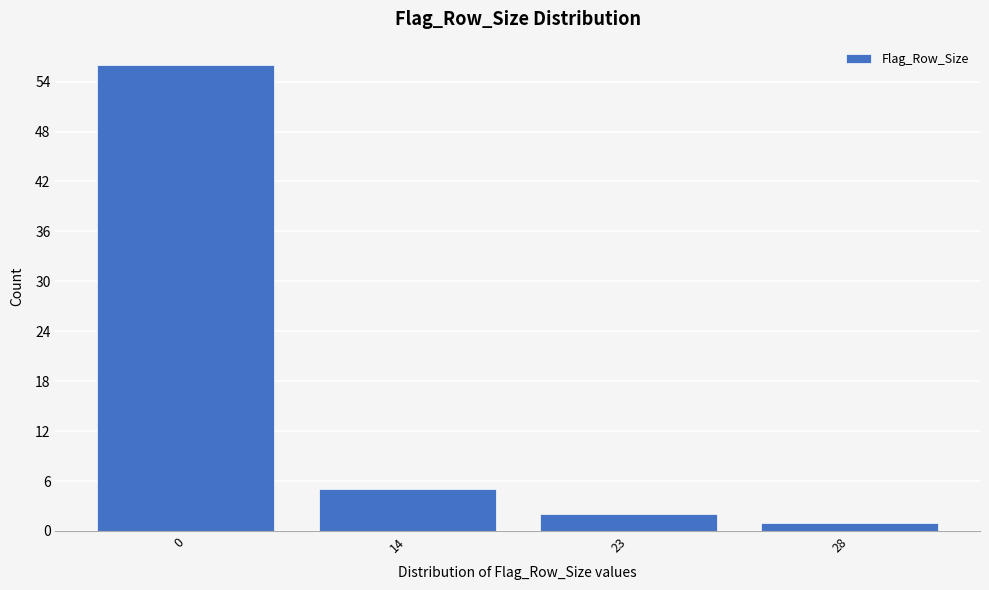

Reading left to right, extract all data points from this chart.

0=56	14=5	23=2	28=1